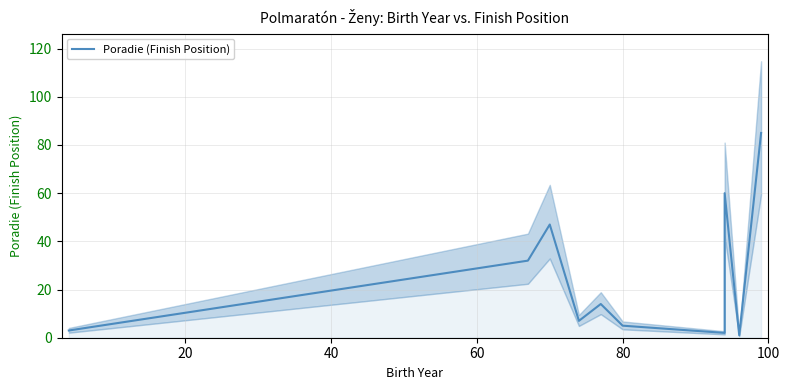

True or false: the data shows 72 at 40.

False